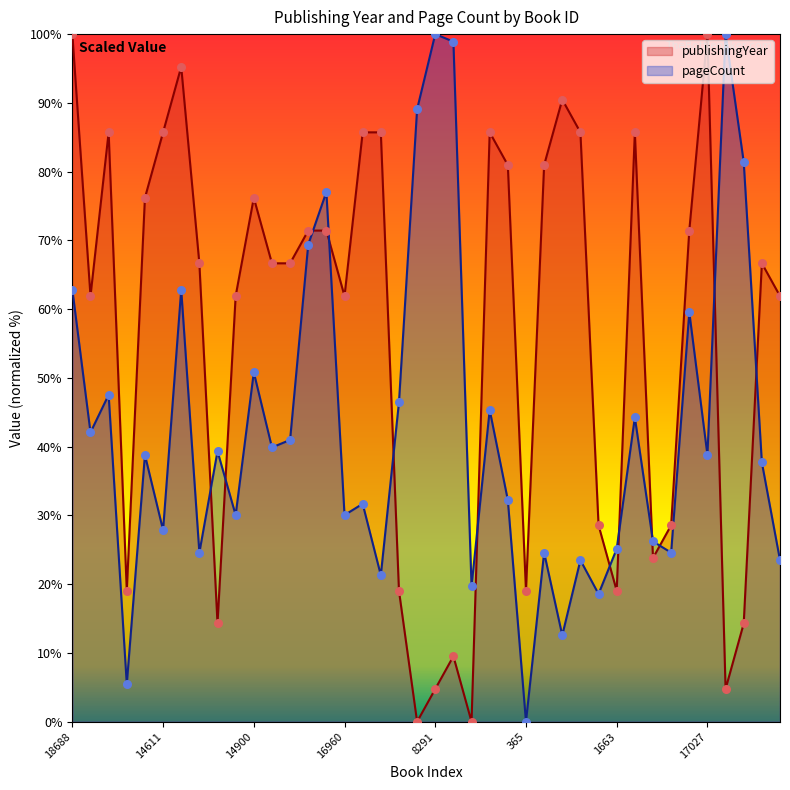

Which series has the largest total across all categories?

publishingYear